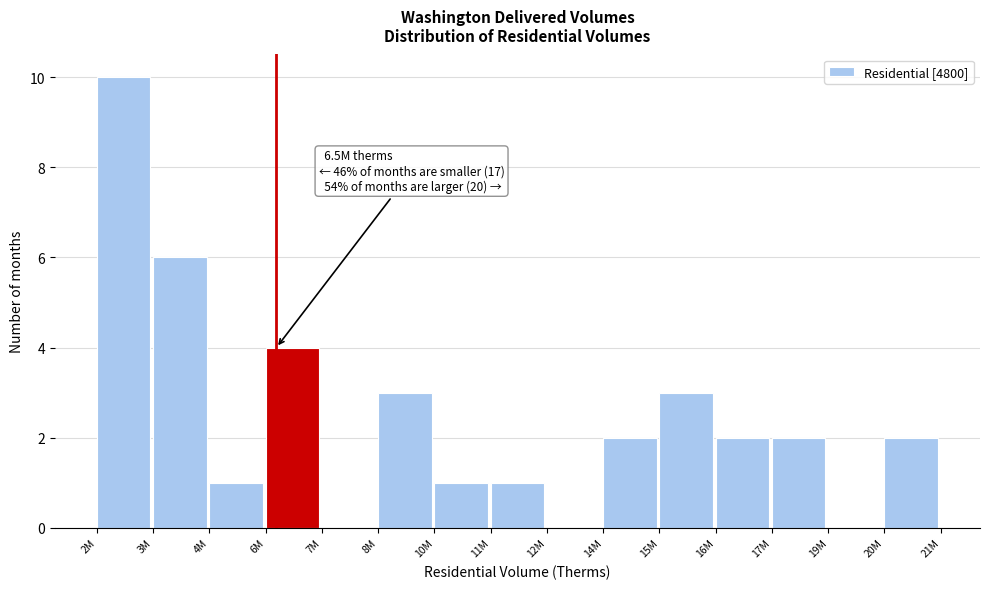

Reading right to left, what are all the values shown in this chart?

20M=2	19M=0	17M=2	16M=2	15M=3	14M=2	12M=0	11M=1	10M=1	8M=3	7M=0	6M=4	4M=1	3M=6	2M=10